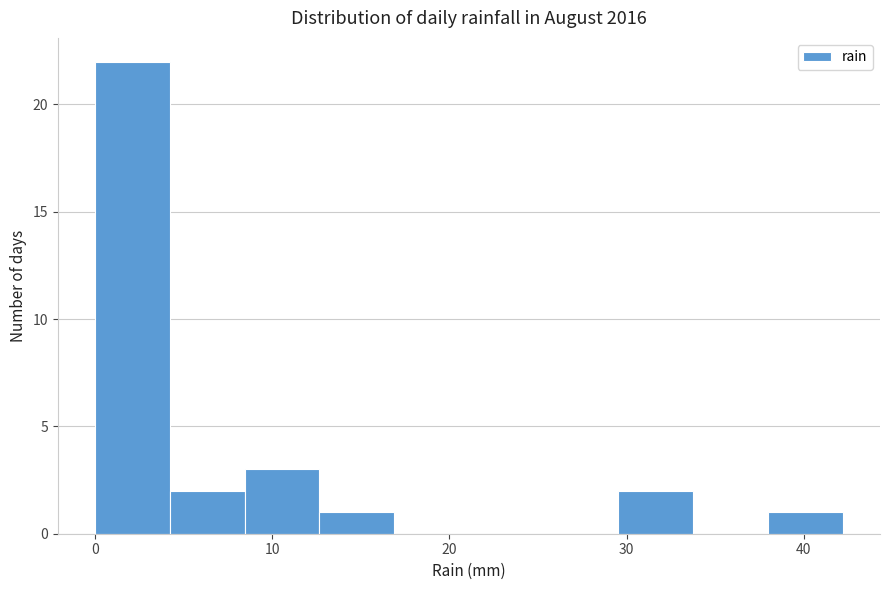

How tall is the bar that spans 13 to 17 on the x-axis? Neither the bar edges nor the heights are printed on the chart, so give them approximately, as read against the axes.

1